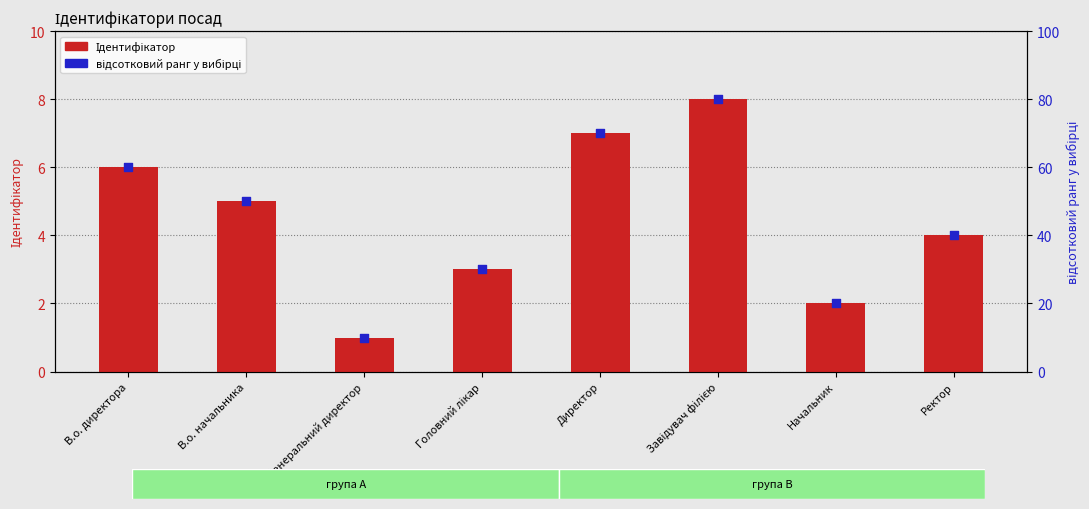

Is the value of Ідентифікатор at Начальник greater than the value of відсотковий ранг at Генеральний директор?

No